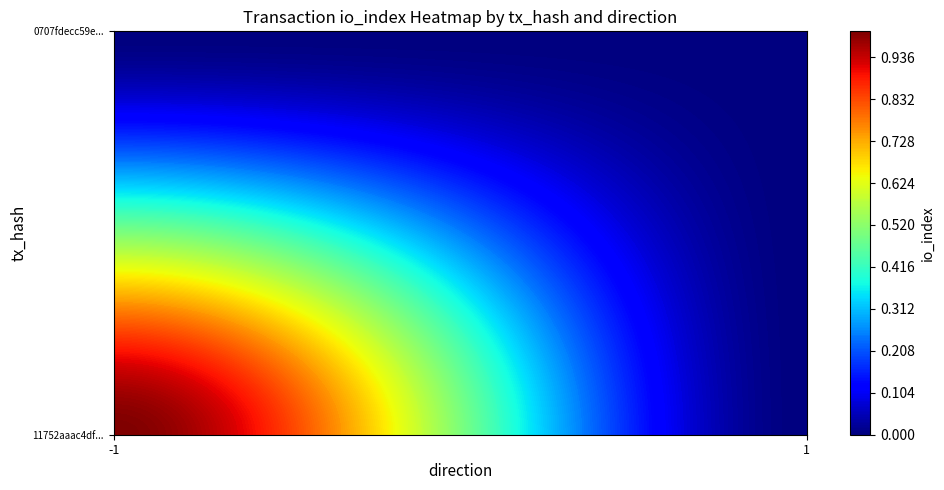

How many distinct data groups are displayed?

2